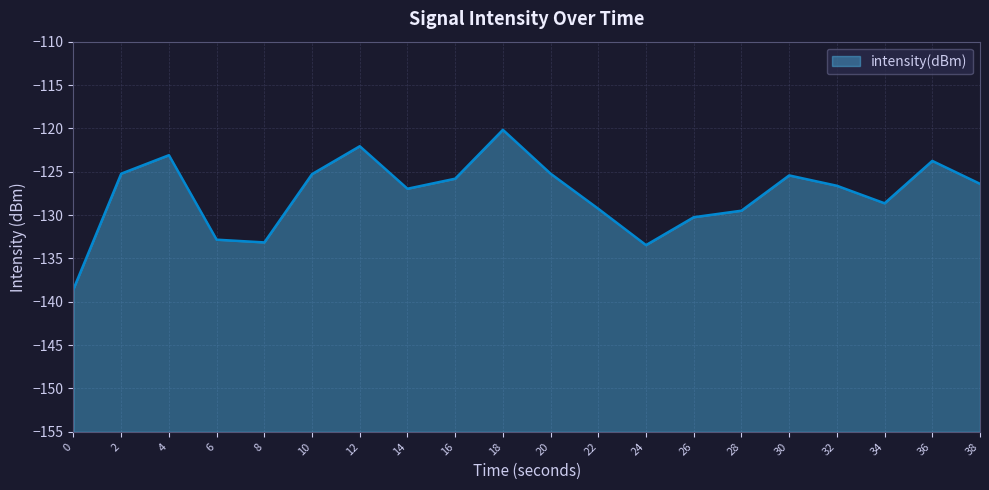

How many data points are above -126?

9